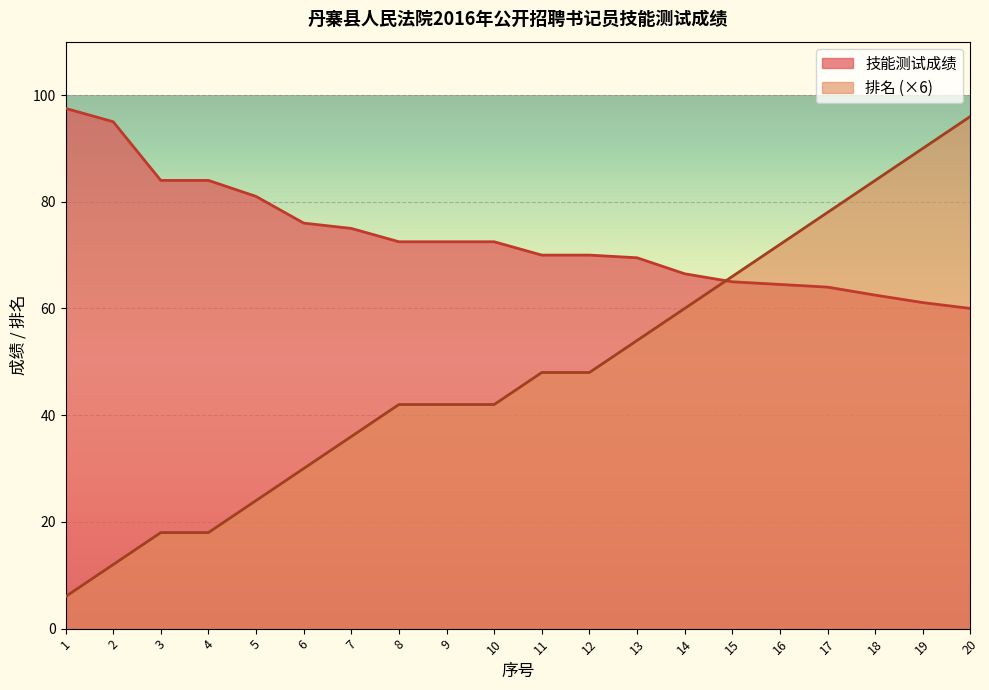

Is it true that 排名 equals 6.8 at 6?

False